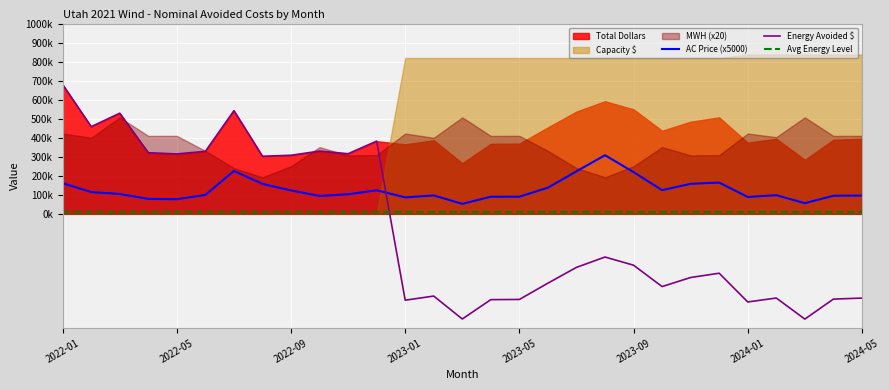

Is the value of AC Price (x5000) at 2022-01 greater than the value of Avg Energy Level at 15?

Yes